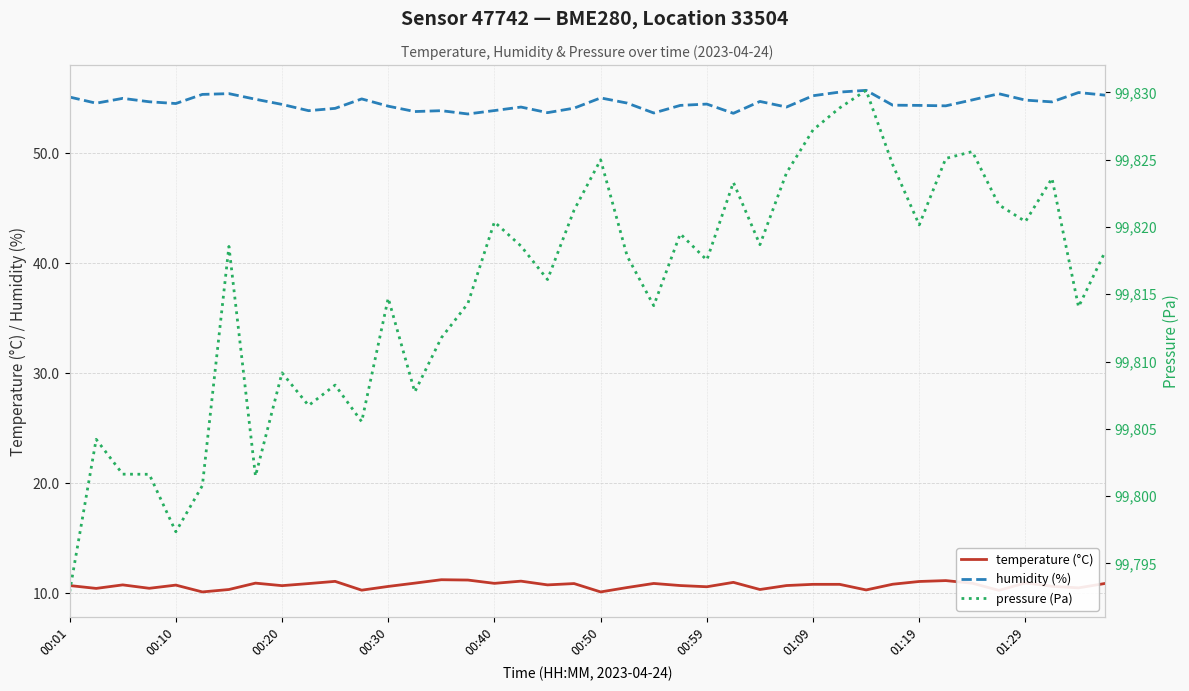

Reading right to left, transcribe all the data shown in this chart.

temperature (°C): 10.9	10.5	10.6	10.9	10.2	10.9	11.1	11.1	10.8	10.3	10.8	10.8	10.7	10.3	11.0	10.6	10.7	10.9	10.5	10.1	10.9	10.7	11.1	10.9	11.2	11.2	10.9	10.6	10.3	11.1	10.9	10.7	10.9	10.3	10.1	10.7	10.4	10.7	10.4	10.7
humidity (%): 55.3	55.5	54.7	54.8	55.4	54.9	54.3	54.4	54.4	55.7	55.6	55.2	54.2	54.7	53.6	54.5	54.4	53.7	54.6	55.0	54.1	53.7	54.2	53.9	53.6	53.9	53.8	54.3	54.9	54.1	53.9	54.4	54.9	55.4	55.4	54.5	54.7	55.0	54.5	55.1
pressure (Pa): 99818.2	99814.1	99823.6	99820.4	99821.6	99825.6	99825.1	99820.1	99824.6	99830.1	99828.8	99827.2	99824.0	99818.7	99823.3	99817.5	99819.5	99814.1	99817.8	99825.0	99821.2	99816.1	99818.6	99820.4	99814.3	99811.8	99807.7	99814.7	99805.5	99808.2	99806.7	99809.2	99801.5	99818.6	99800.8	99797.4	99801.6	99801.6	99804.2	99792.9